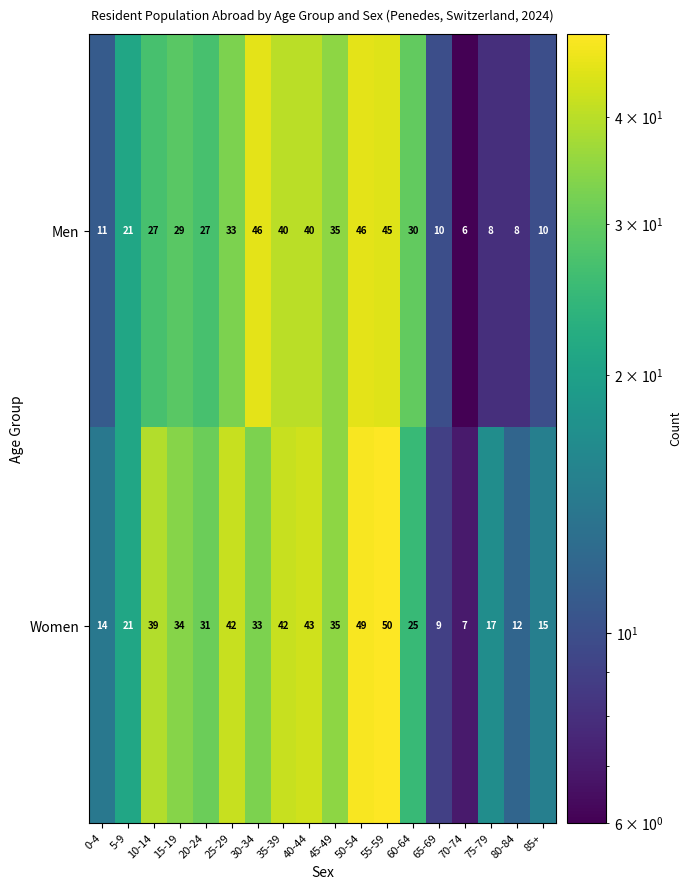

Rank the series by their maximum value, from highest to lowest.

Women, Men